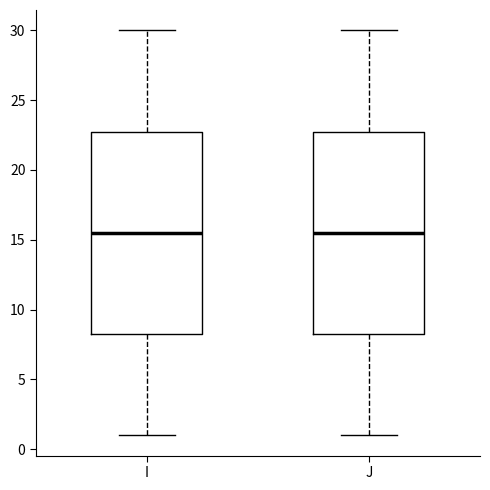

Where is the lower edge of the box for I on the y-axis? The values are not printed on the chart, so give them approximately, as read against the axis.

8.5